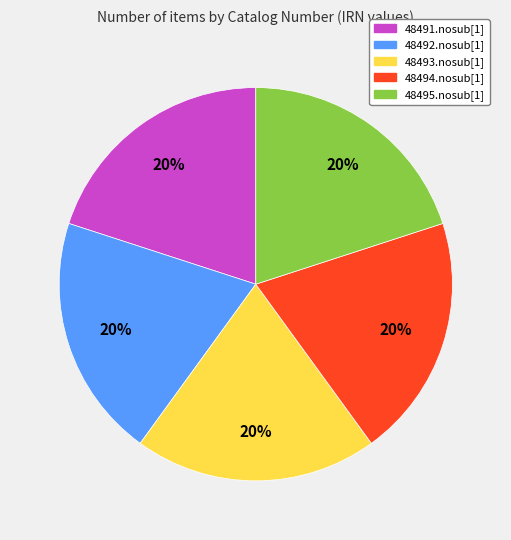

True or false: 48491.nosub[1] accounts for 12% of the total.

False